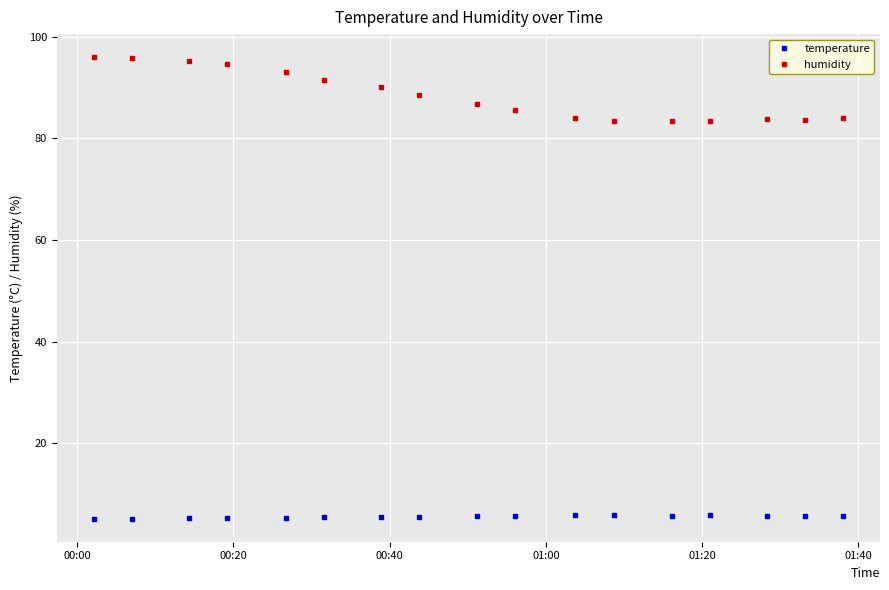

How many lines are shown in the chart?

2